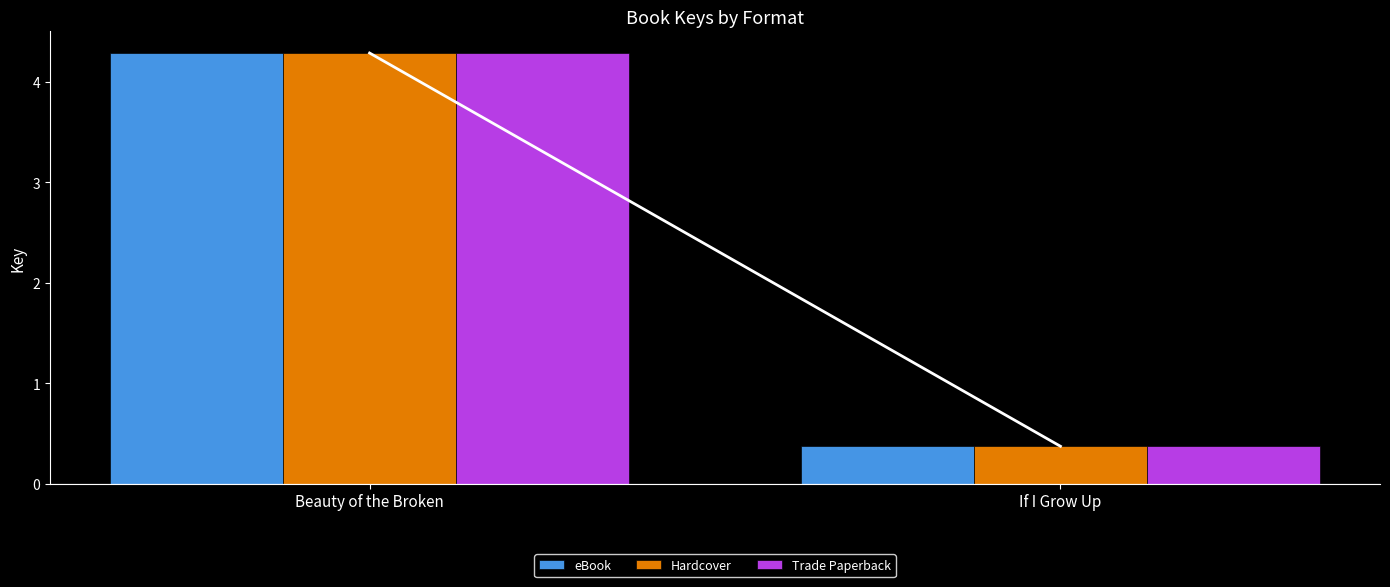

The value of Hardcover at If I Grow Up is 0.4. True or false?

True